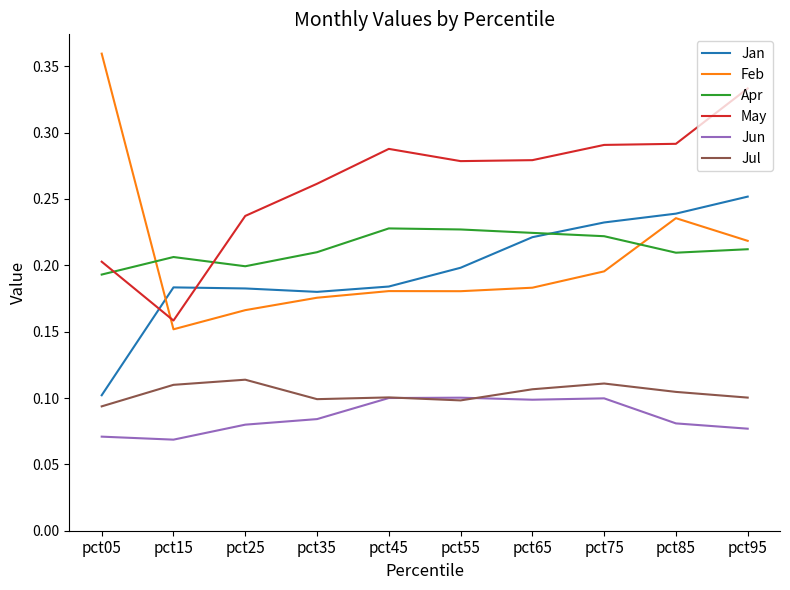

Which category has the lowest value in the Feb series?

pct15